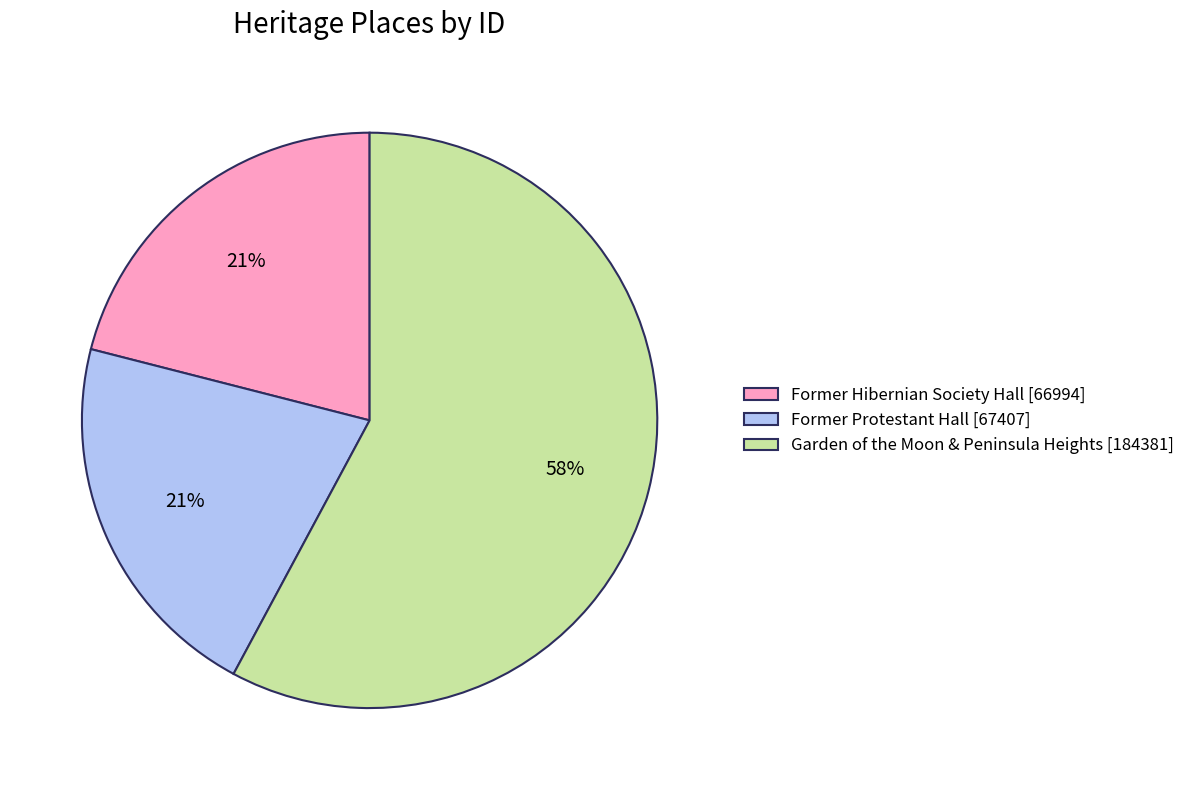

Is the sum of Garden of the Moon & Peninsula Heights [184381] and Former Protestant Hall [67407] greater than half?

Yes